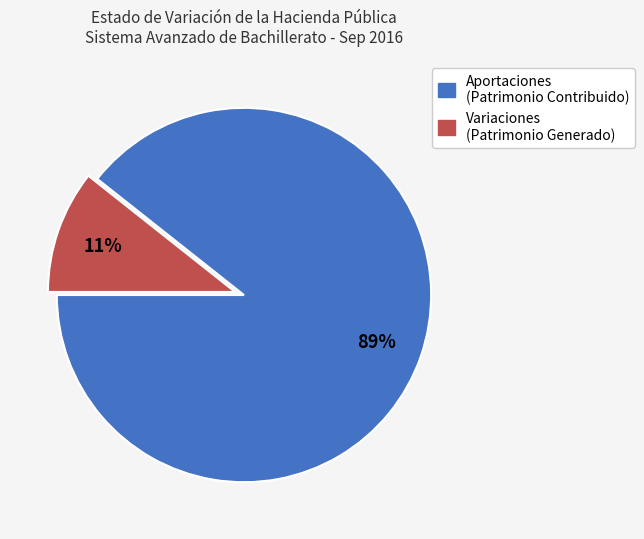

Is there any slice that represents more than half of the pie?

Yes